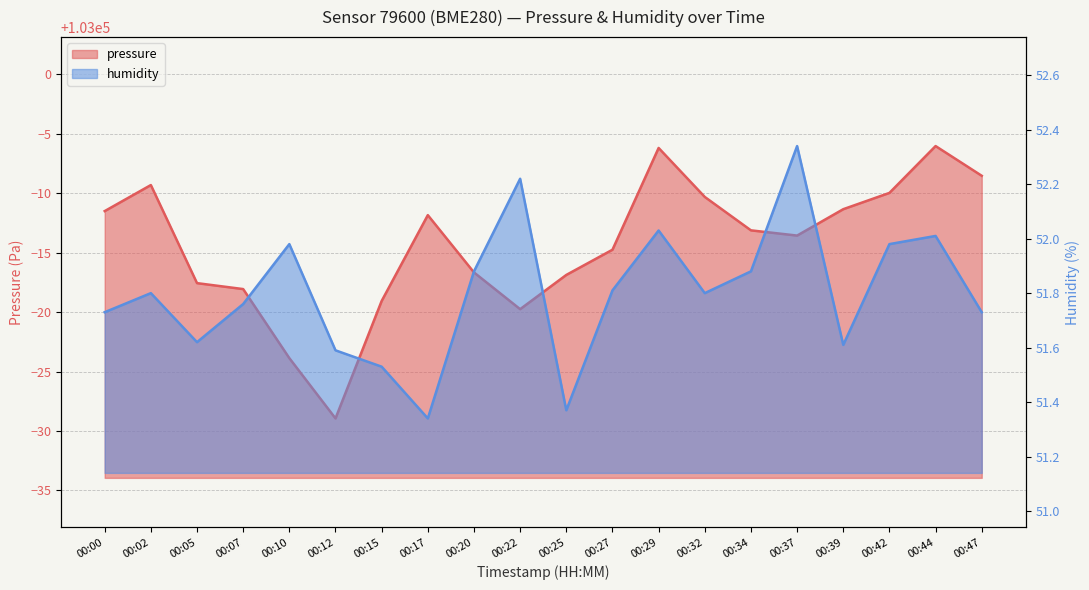

At how many categories does at least one series exceed 64542?

20